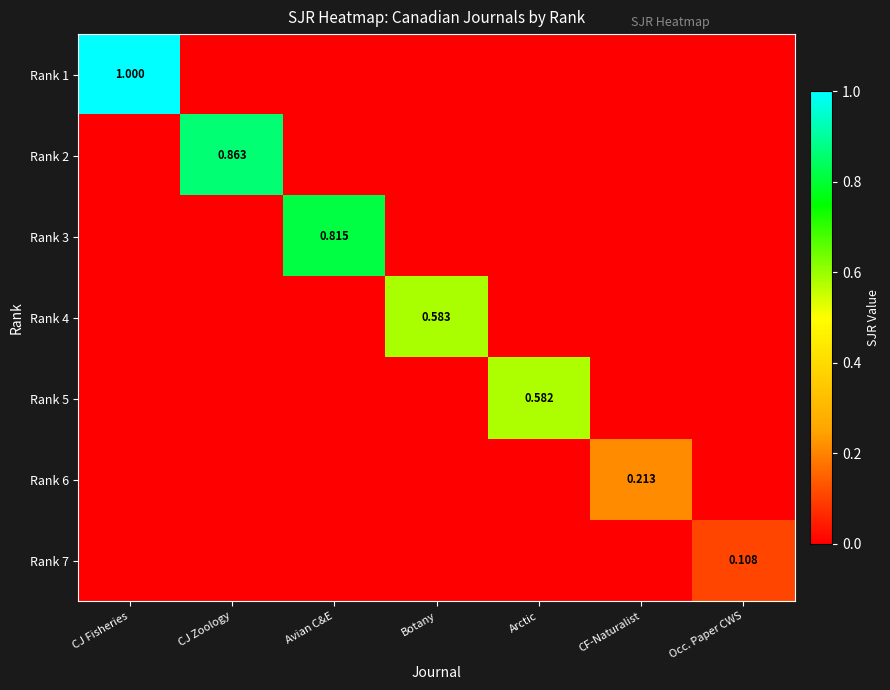

Which series has the largest range (max minus min)?

Rank 1